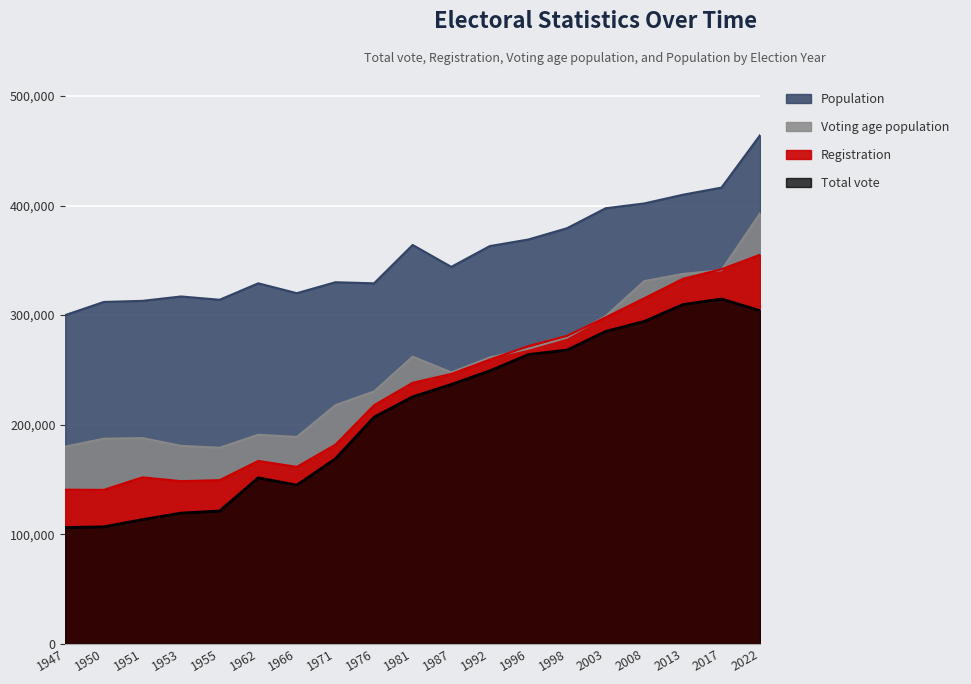

At how many categories does at least one series exceed 230997?

19